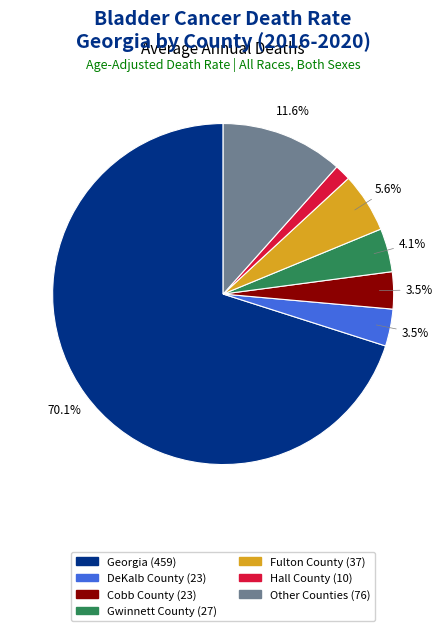

Does any single category account for the majority?

Yes